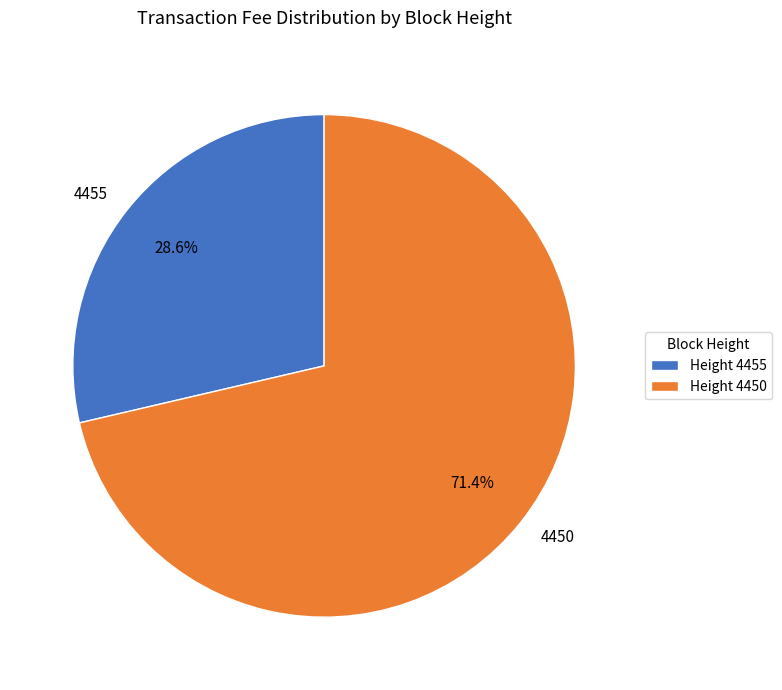

Is the sum of 4455 and 4450 greater than half?

Yes